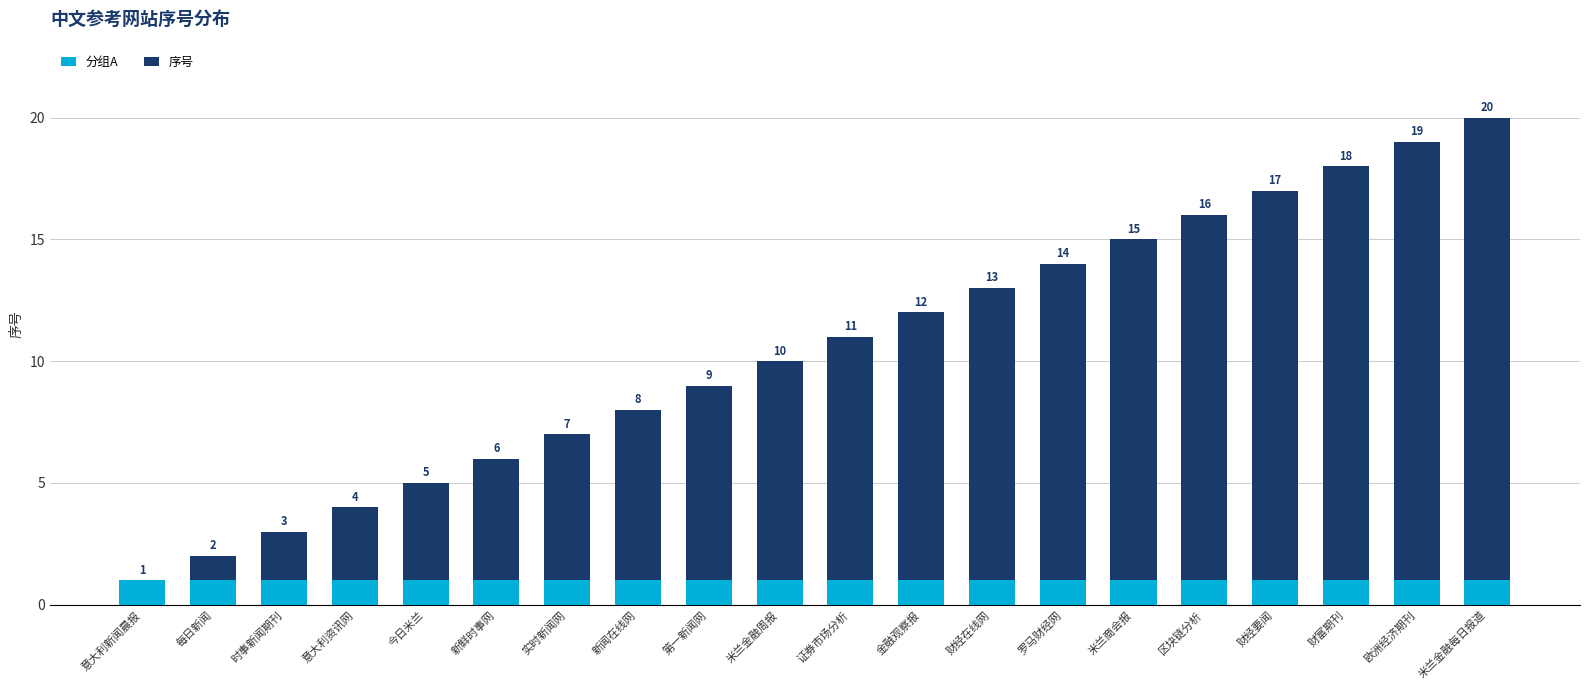

The 分组A series shows 1 at 财经要闻. True or false?

True